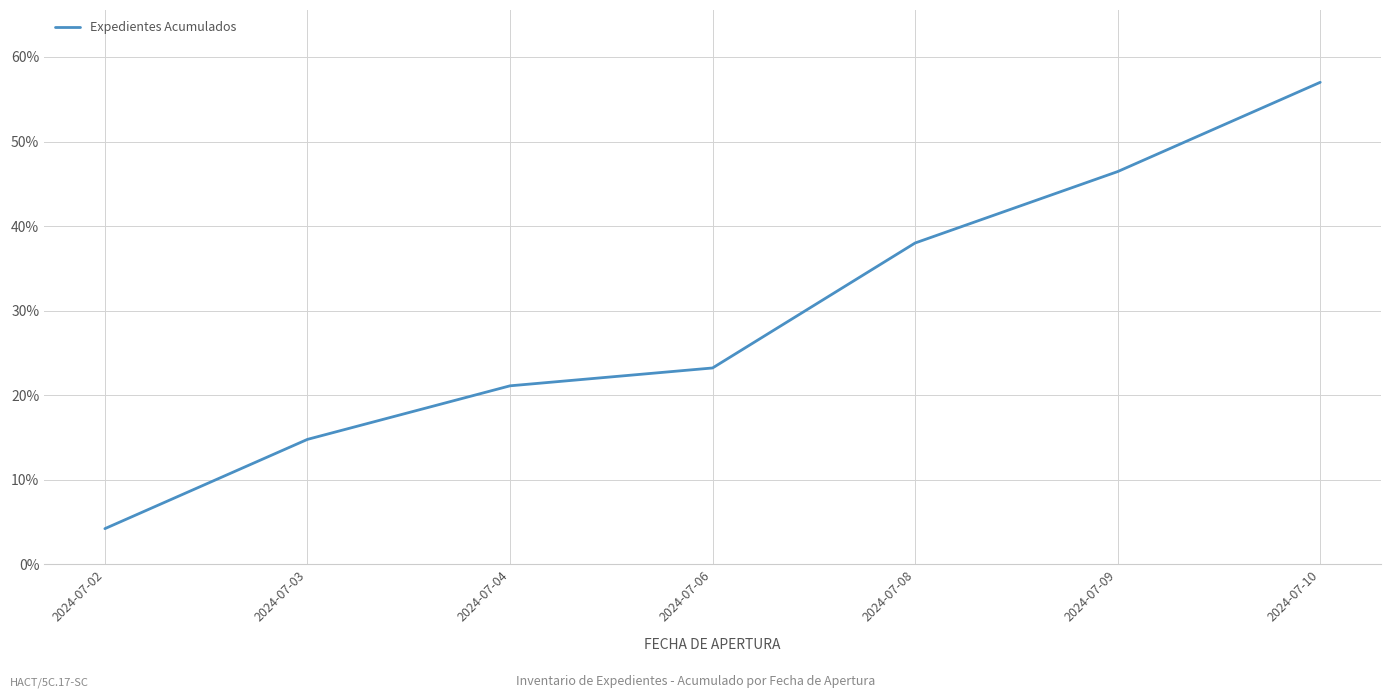

Between 2024-07-10 and 2024-07-09, which is larger?

2024-07-10